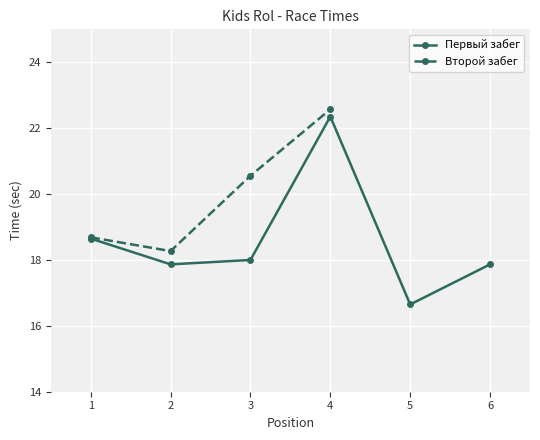

The chart shows a value of 22.4 at 4. True or false?

True